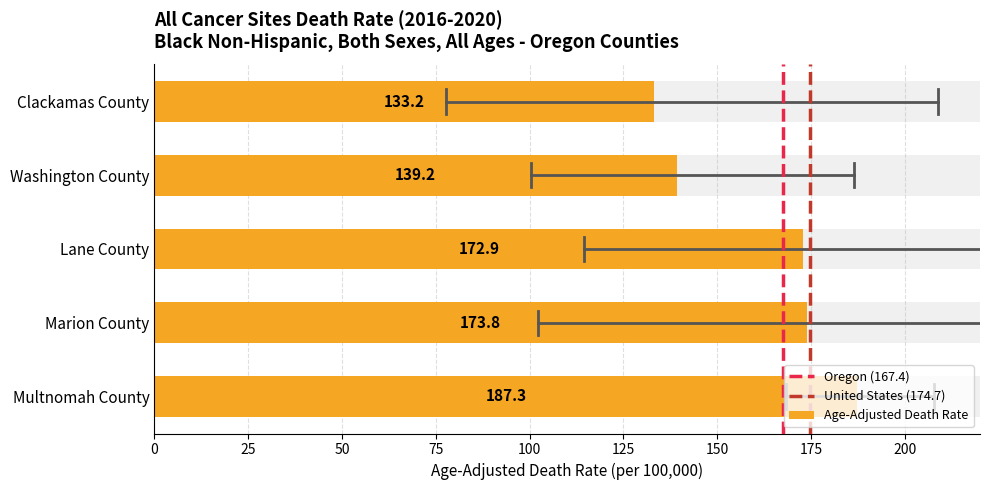

What position from the left is Marion County?

2